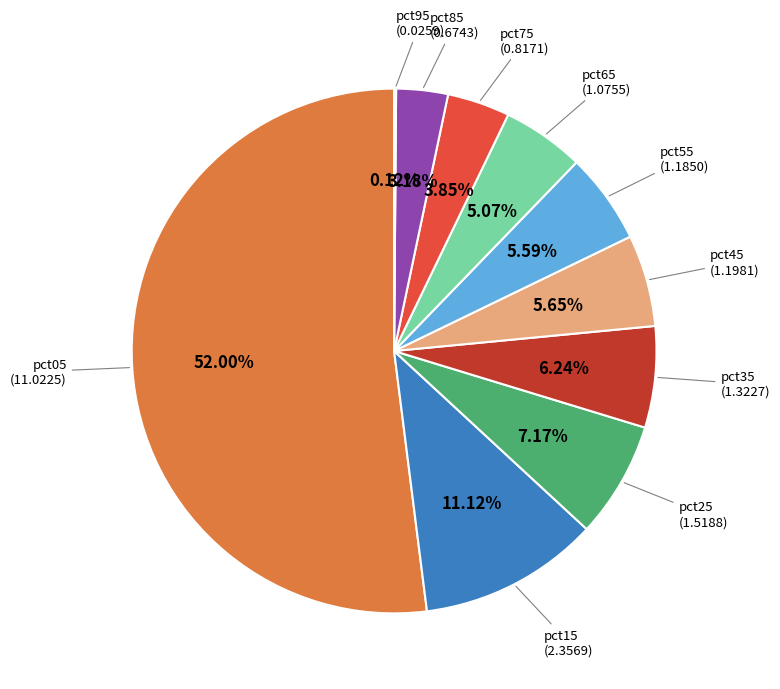

Which slice represents more than half of the pie?

pct05